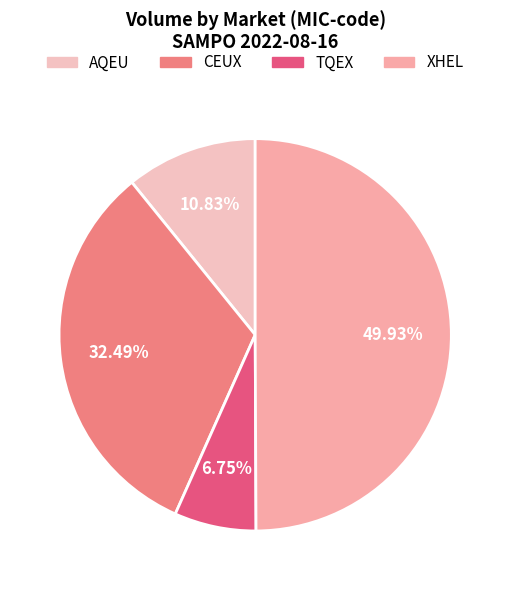

To the nearest percent, what is the difference between the XHEL and AQEU slice percentages?

39%